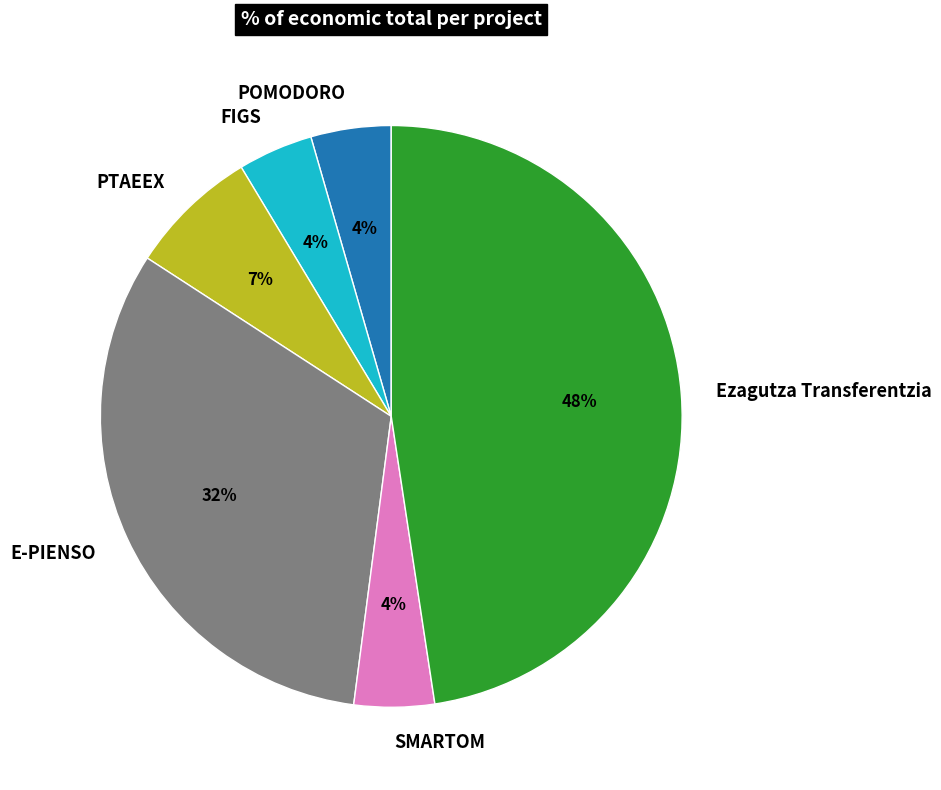

Is there any slice that represents more than half of the pie?

No